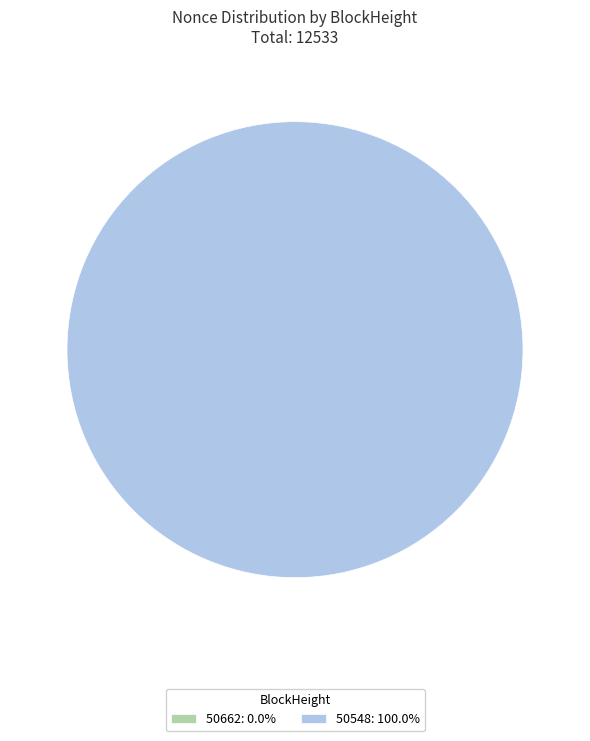

Which slice is the smallest?

50662